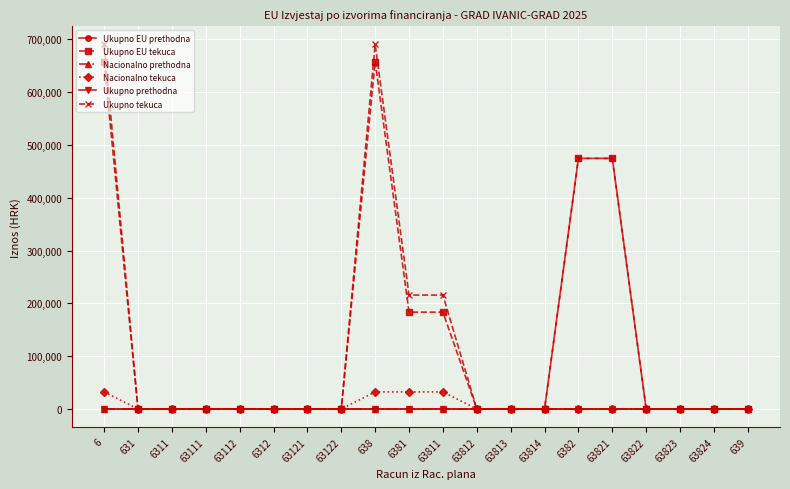

Does the chart display data point markers on the line(s)?

Yes